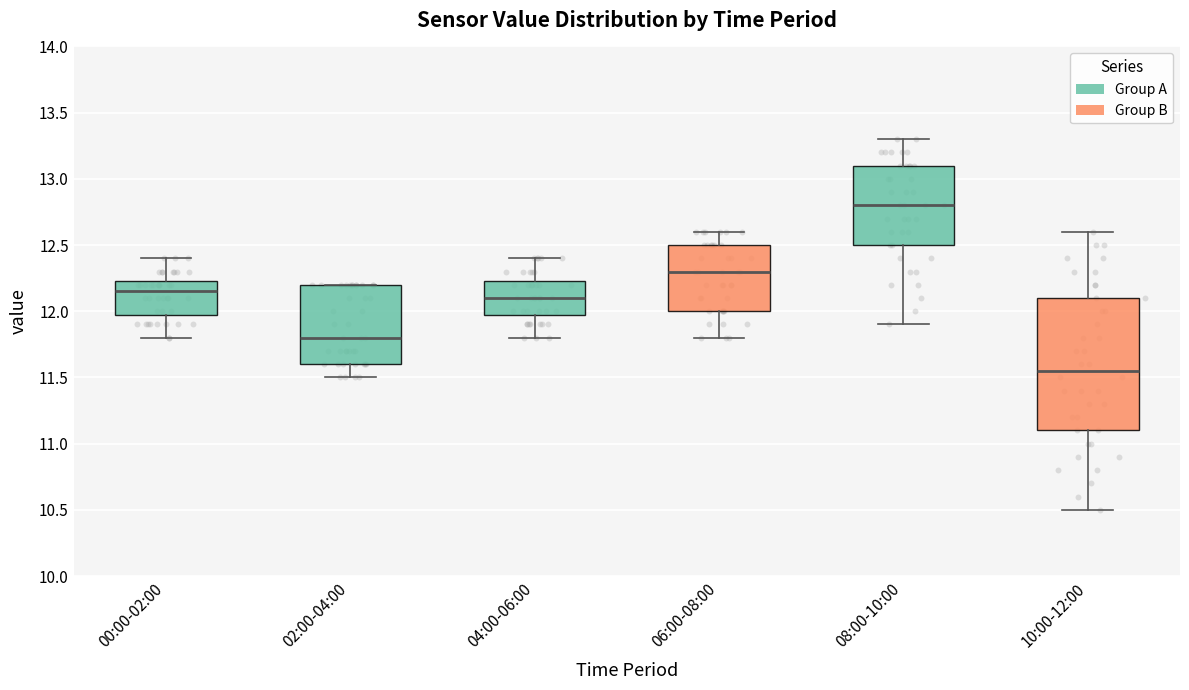

Where does the lower whisker of the box for 04:00-06:00 end on the y-axis? The values are not printed on the chart, so give them approximately, as read against the axis.

11.80